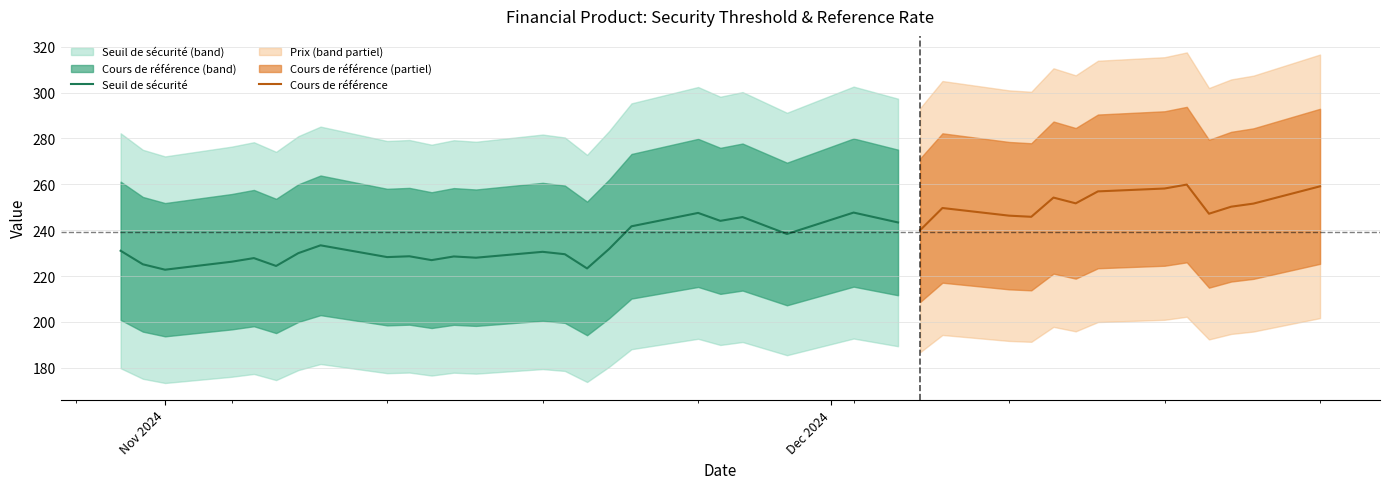

Is it true that cours equals 194.2 at 21?

True